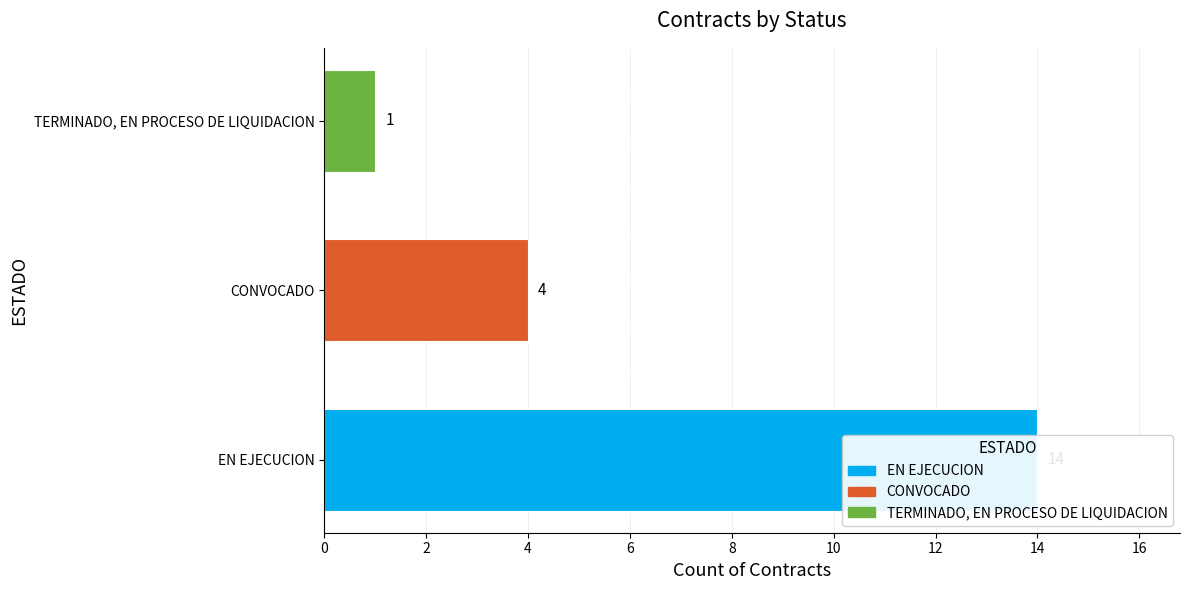

List the labels in order of value, smallest first.

TERMINADO, EN PROCESO DE LIQUIDACION, CONVOCADO, EN EJECUCION